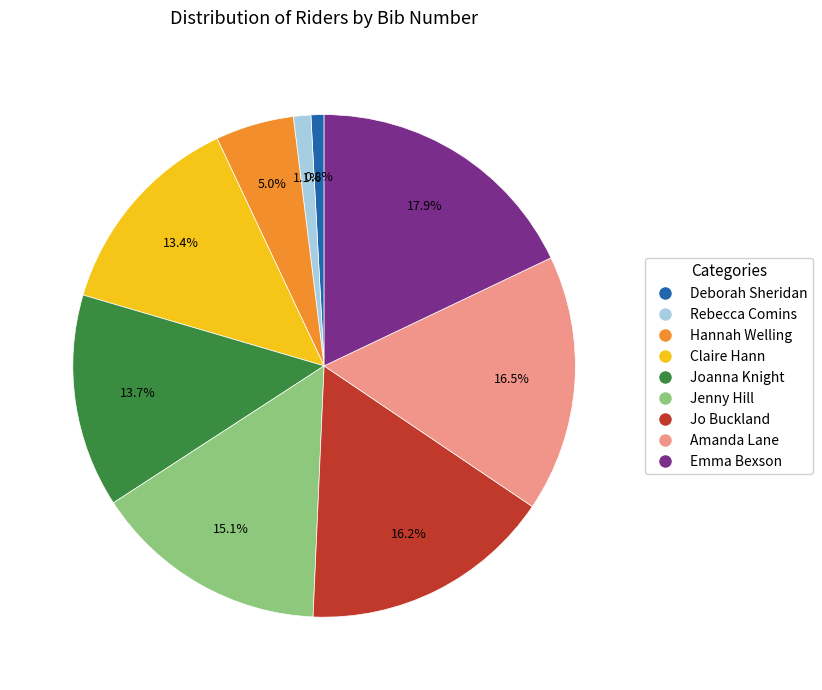

What percentage do Claire Hann and Joanna Knight together represent?

27.2%